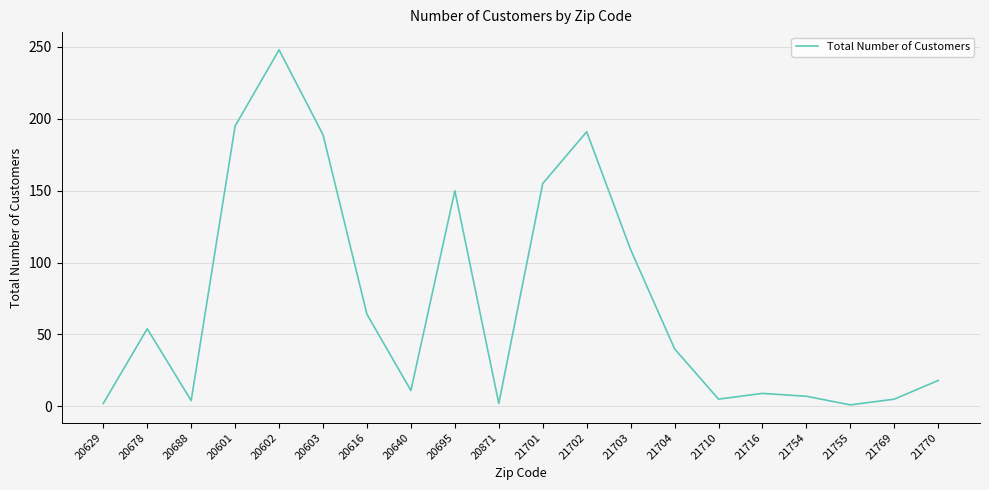

At which category does the data reach its first local valley?

20688